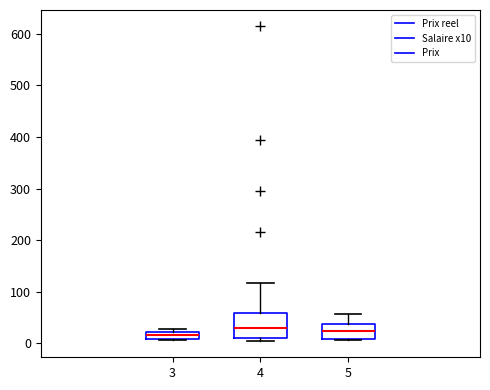

Where is the upper edge of the box at x = 3 on the y-axis? The values are not printed on the chart, so give them approximately, as read against the axis.

20